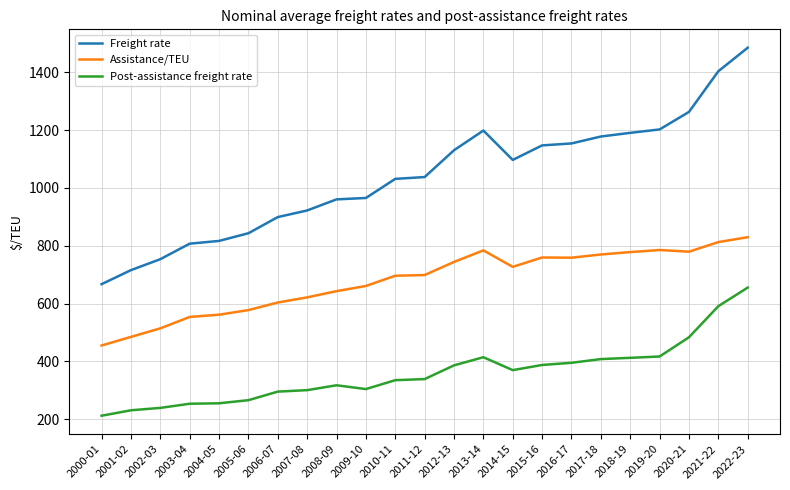

The value of Post-assistance freight rate at 2015-16 is 387.6. True or false?

True